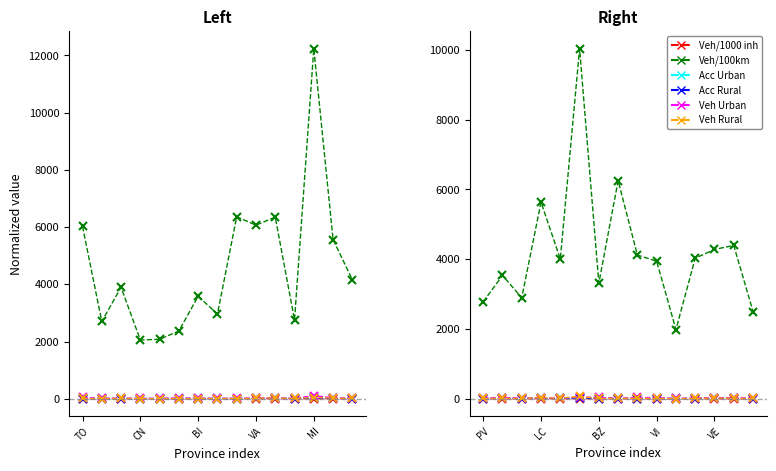

What is the difference between the maximum and minimum values in the Veh Urban /100km series?

38.4